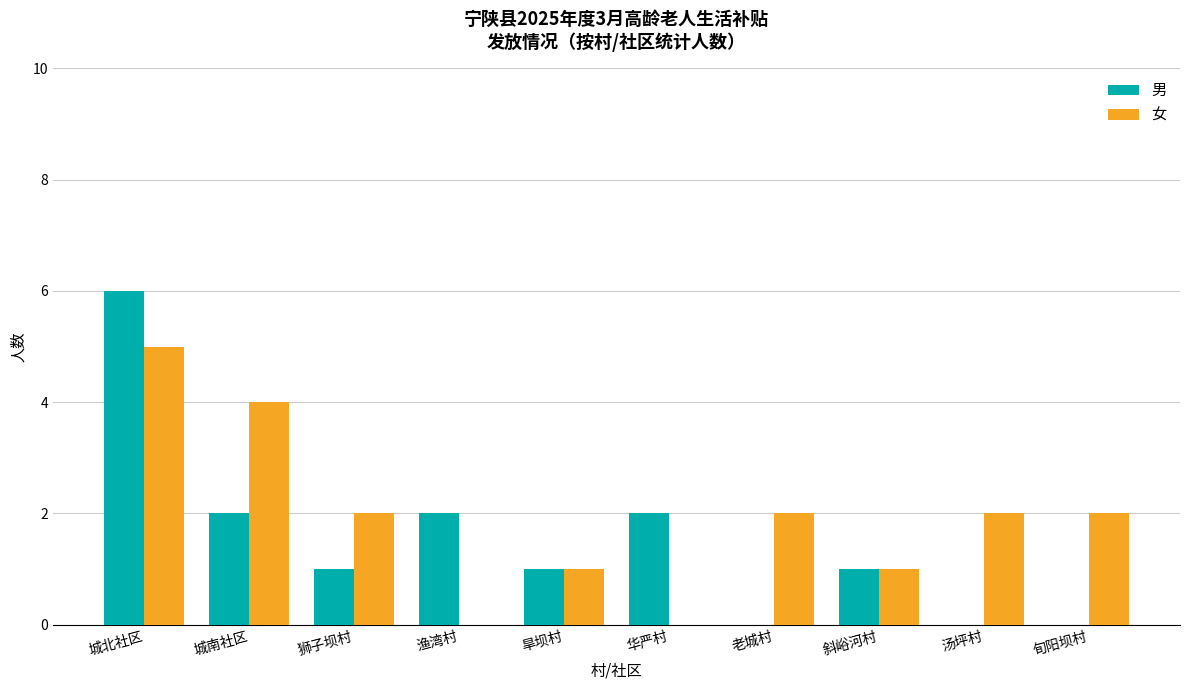

Reading right to left, what are all the values shown in this chart?

男: 汤坪村=0	老城村=0	渔湾村=2	华严村=2	斜峪河村=1	旬阳坝村=0	旱坝村=1	狮子坝村=1	城南社区=2	城北社区=6
女: 汤坪村=2	老城村=2	渔湾村=0	华严村=0	斜峪河村=1	旬阳坝村=2	旱坝村=1	狮子坝村=2	城南社区=4	城北社区=5